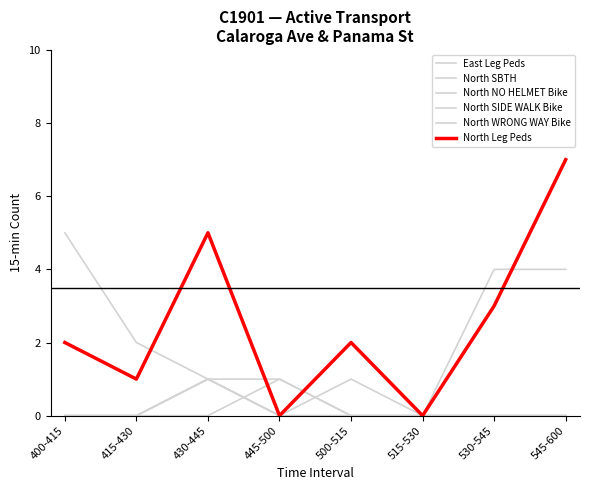

What is the label of the 1st point from the right?

545-600